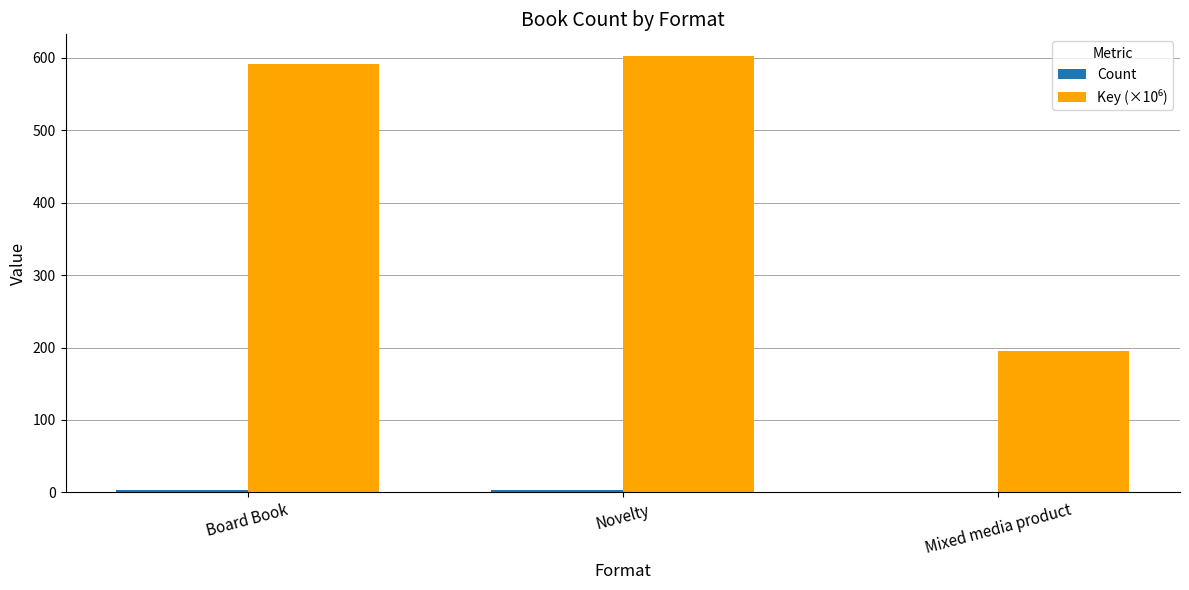

What is the maximum value shown in the chart?

602.5